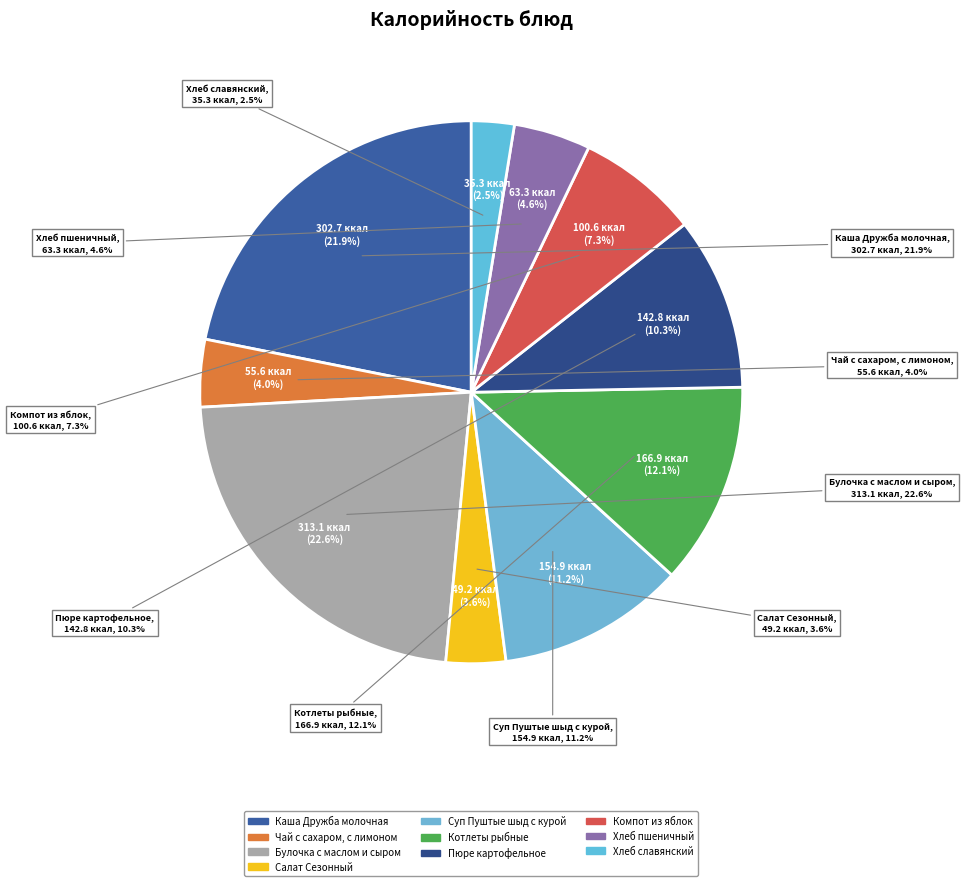

What portion of the pie excludes Пюре картофельное?

89.7%